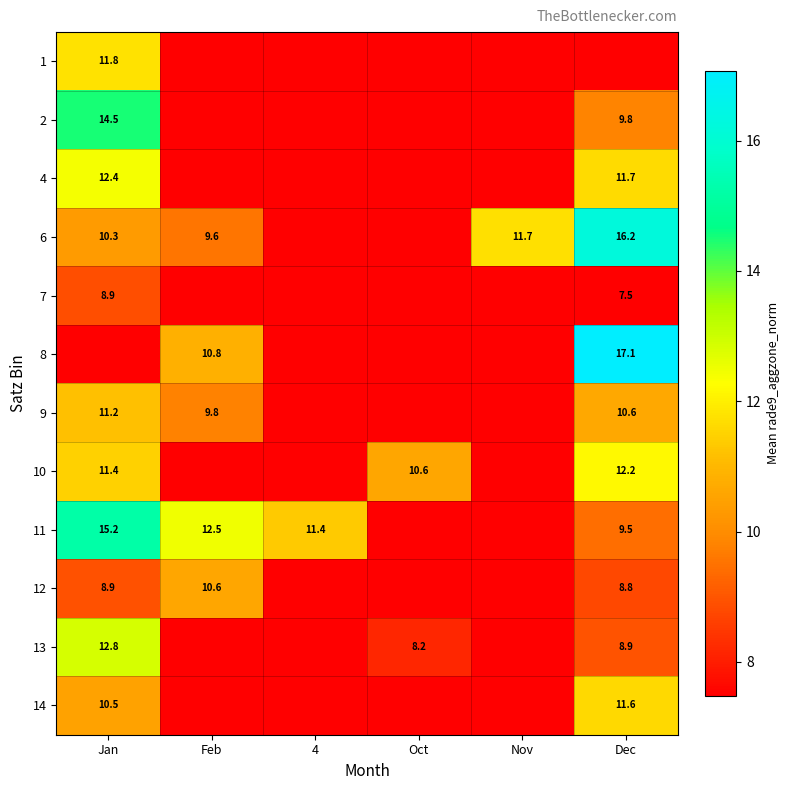

True or false: 10 has a value of 11.4 at Jan.

True